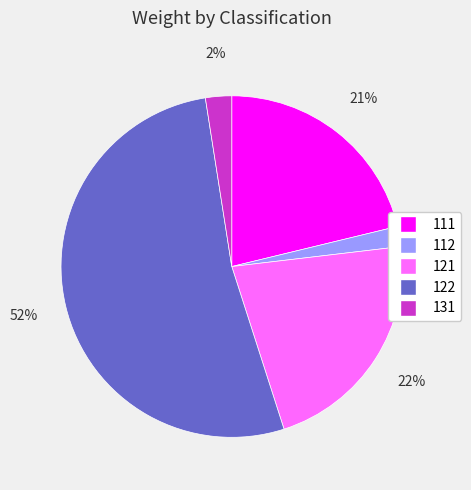

How many segments does this pie chart have?

5